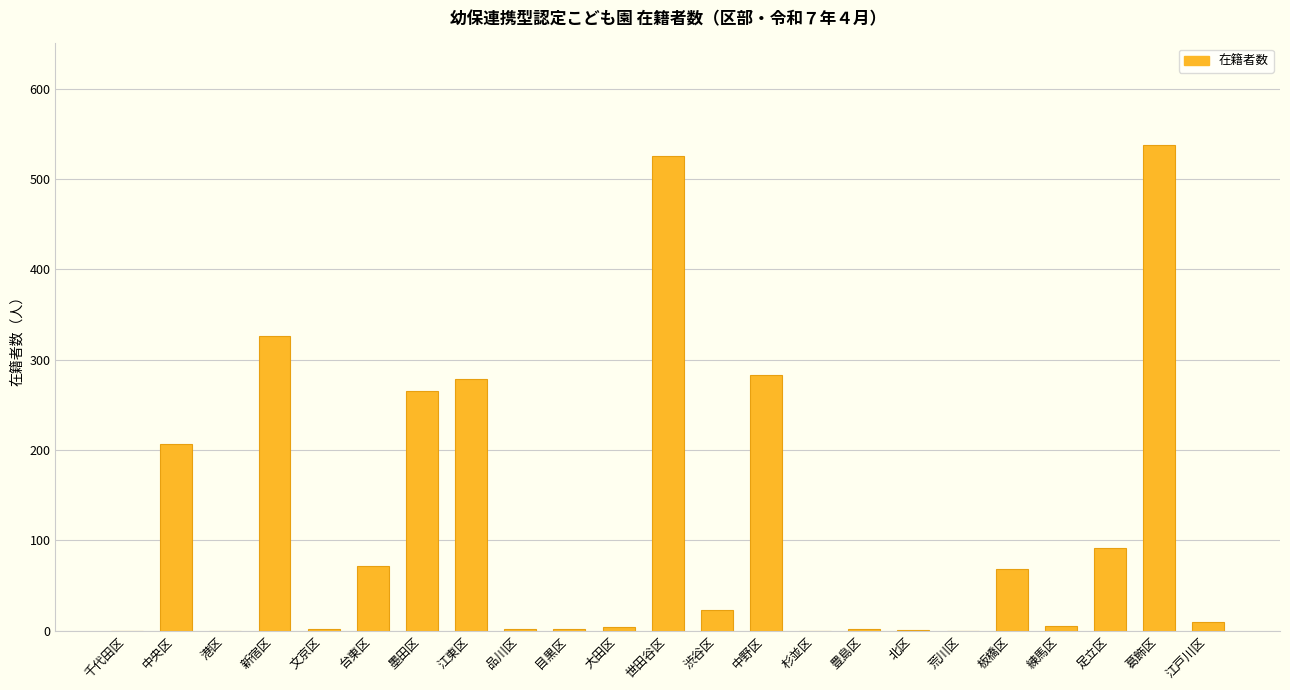

At which label does the data first exceed 9?

中央区